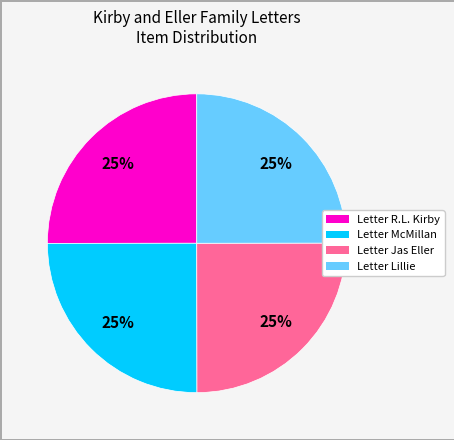

Does any single category account for the majority?

No